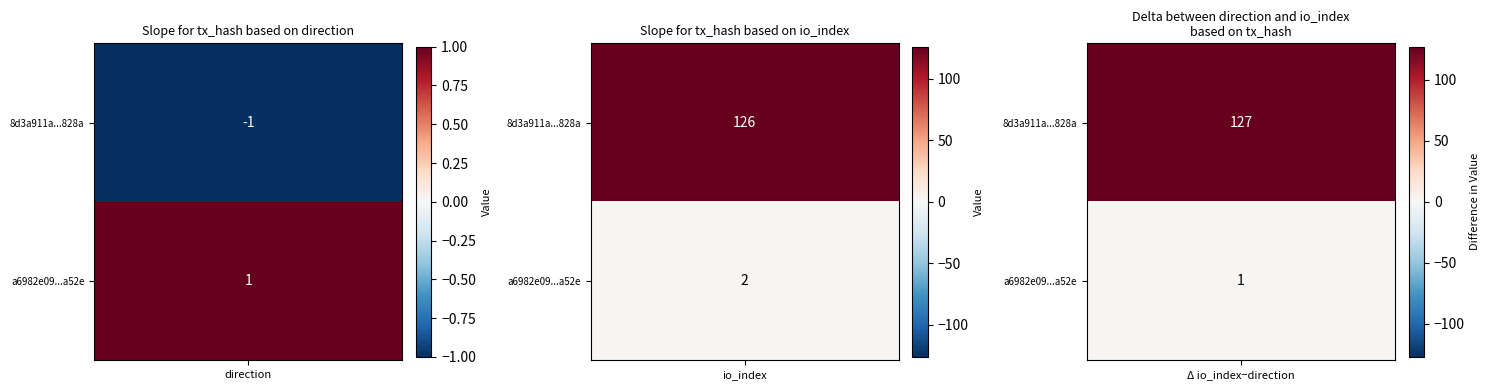

Read the a6982e094a80ddae50f3a8c0591033216734a52 value at 1.

2